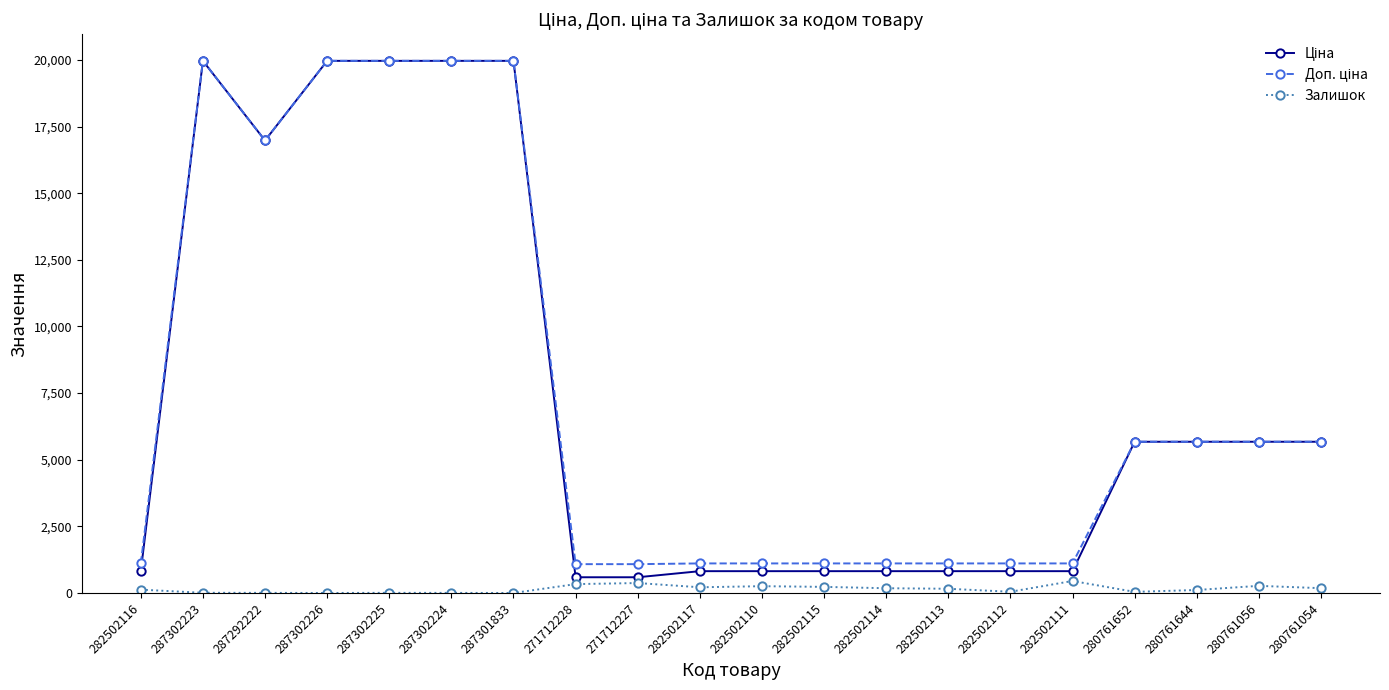

True or false: Залишок has a value of 125.0 at 282502116.

True